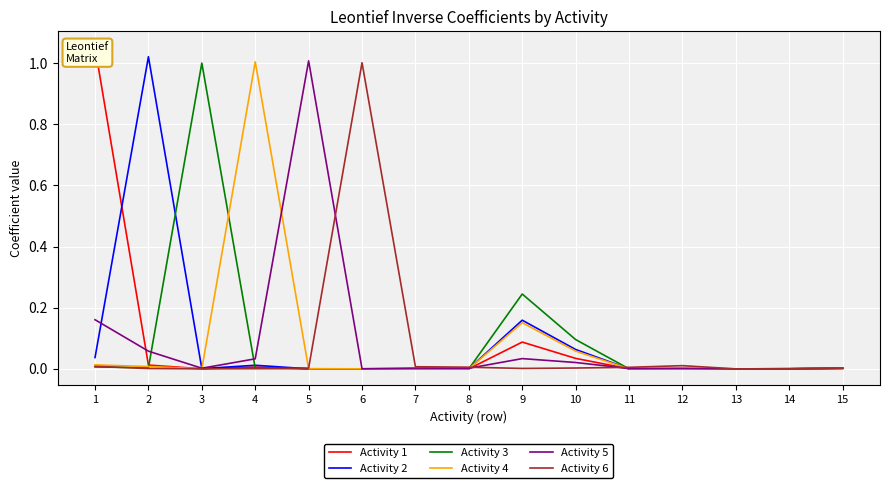

Is it true that Activity 4 equals 0.0 at 2?

True